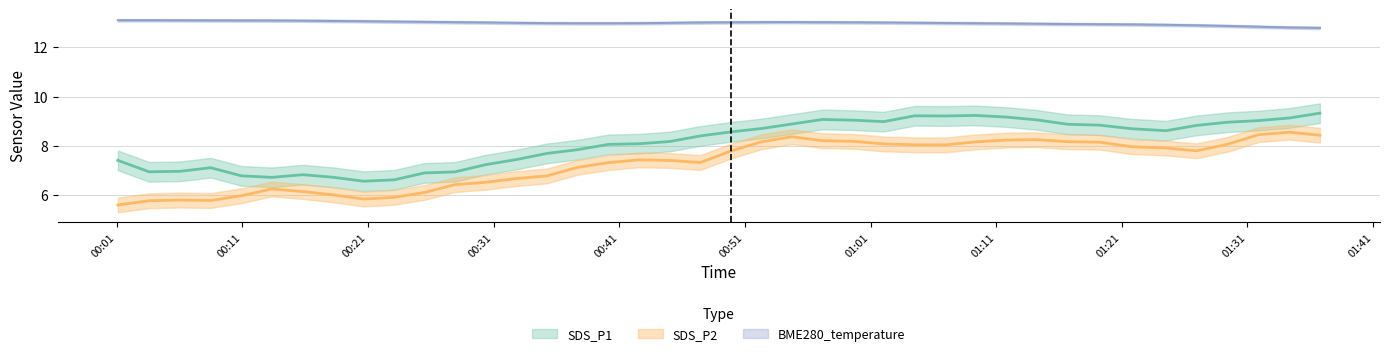

Rank the series at 28 from lowest to highest value.

SDS_P2, SDS_P1, BME280_temperature